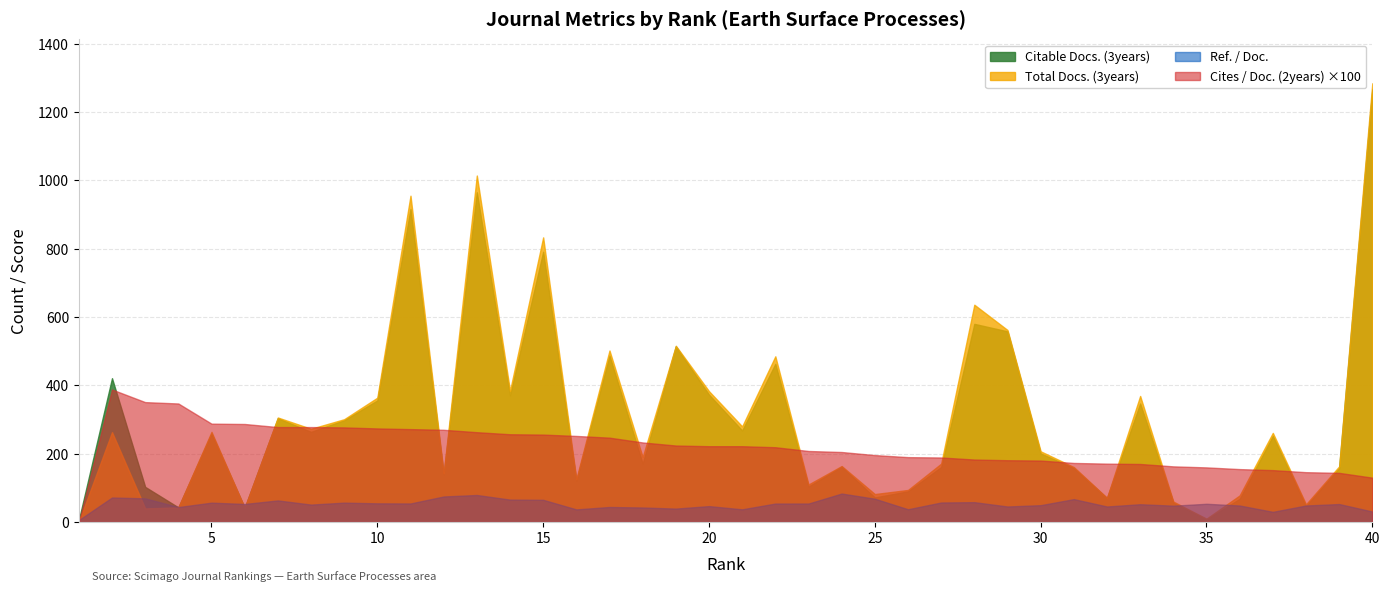

Reading left to right, extract all data points from this chart.

Total Docs. (3years): 1=1.0	2=263.0	3=40.0	4=43.0	5=264.0	6=42.0	7=306.0	8=273.0	9=301.0	10=364.0	11=955.0	12=143.0	13=1014.0	14=384.0	15=833.0	16=126.0	17=502.0	18=190.0	19=516.0	20=383.0	21=280.0	22=485.0	23=110.0	24=164.0	25=82.0	26=94.0	27=171.0	28=636.0	29=562.0	30=207.0	31=161.0	32=71.0	33=369.0	34=60.0	35=10.0	36=78.0	37=261.0	38=52.0	39=163.0	40=1284.0
Citable Docs. (3years): 1=6.0	2=421.0	3=103.0	4=43.0	5=259.0	6=42.0	7=304.0	8=264.0	9=298.0	10=356.0	11=916.0	12=139.0	13=965.0	14=371.0	15=791.0	16=121.0	17=487.0	18=171.0	19=514.0	20=373.0	21=268.0	22=463.0	23=104.0	24=162.0	25=72.0	26=90.0	27=161.0	28=580.0	29=558.0	30=201.0	31=158.0	32=70.0	33=347.0	34=57.0	35=8.0	36=68.0	37=252.0	38=47.0	39=158.0	40=1266.0
Cites / Doc. (2years): 1=0.0	2=3.9	3=3.5	4=3.5	5=2.9	6=2.9	7=2.8	8=2.8	9=2.8	10=2.7	11=2.7	12=2.7	13=2.6	14=2.6	15=2.6	16=2.5	17=2.5	18=2.3	19=2.2	20=2.2	21=2.2	22=2.2	23=2.1	24=2.0	25=2.0	26=1.9	27=1.9	28=1.8	29=1.8	30=1.8	31=1.7	32=1.7	33=1.7	34=1.6	35=1.6	36=1.6	37=1.5	38=1.5	39=1.4	40=1.3
Ref. / Doc.: 1=6.0	2=71.9	3=69.5	4=43.9	5=56.8	6=53.0	7=63.4	8=51.2	9=56.9	10=54.8	11=54.4	12=74.9	13=79.2	14=65.8	15=65.1	16=37.1	17=44.2	18=42.7	19=39.5	20=46.7	21=37.3	22=54.2	23=54.3	24=83.5	25=68.3	26=37.5	27=57.3	28=58.3	29=45.6	30=49.5	31=67.2	32=45.6	33=52.3	34=48.0	35=53.5	36=48.5	37=30.0	38=48.5	39=52.8	40=30.9